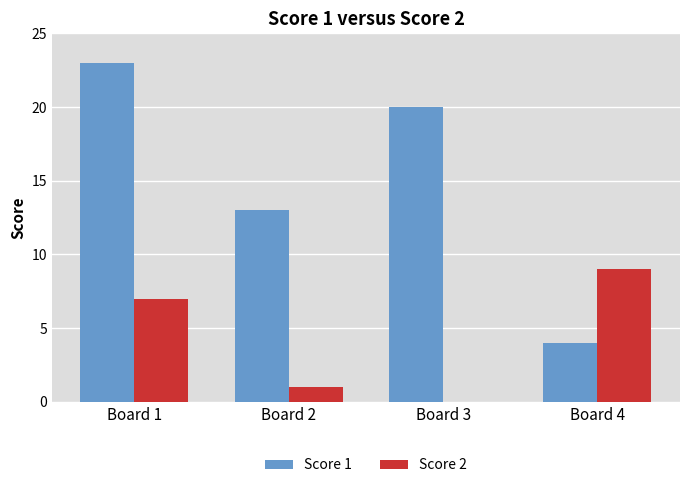

The Score 2 series shows 0 at Board 3. True or false?

True